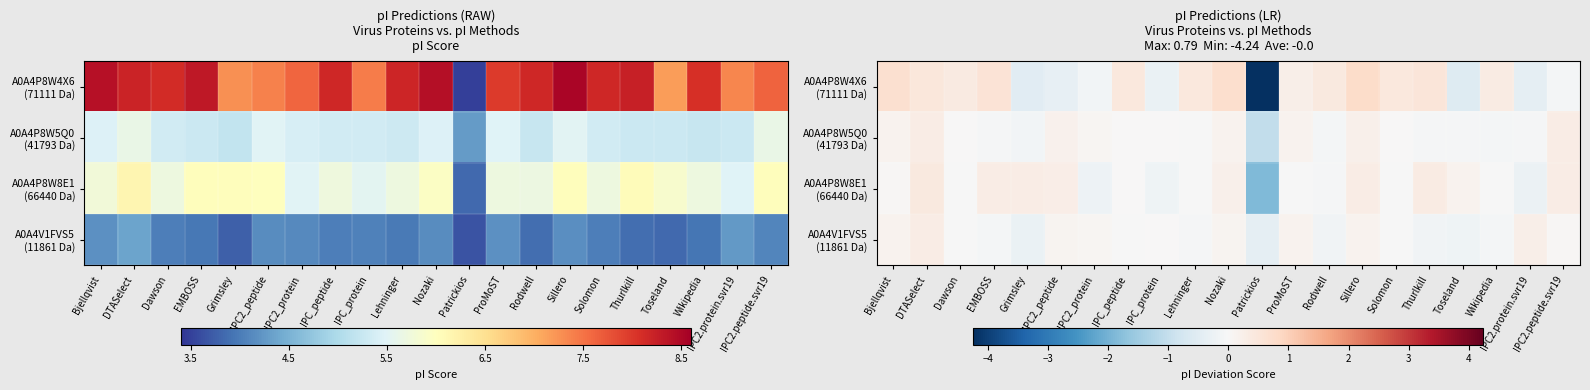

Which series changed the most between Patrickios and ProMoST?

A0A4P8W4X6 (71111 Da)